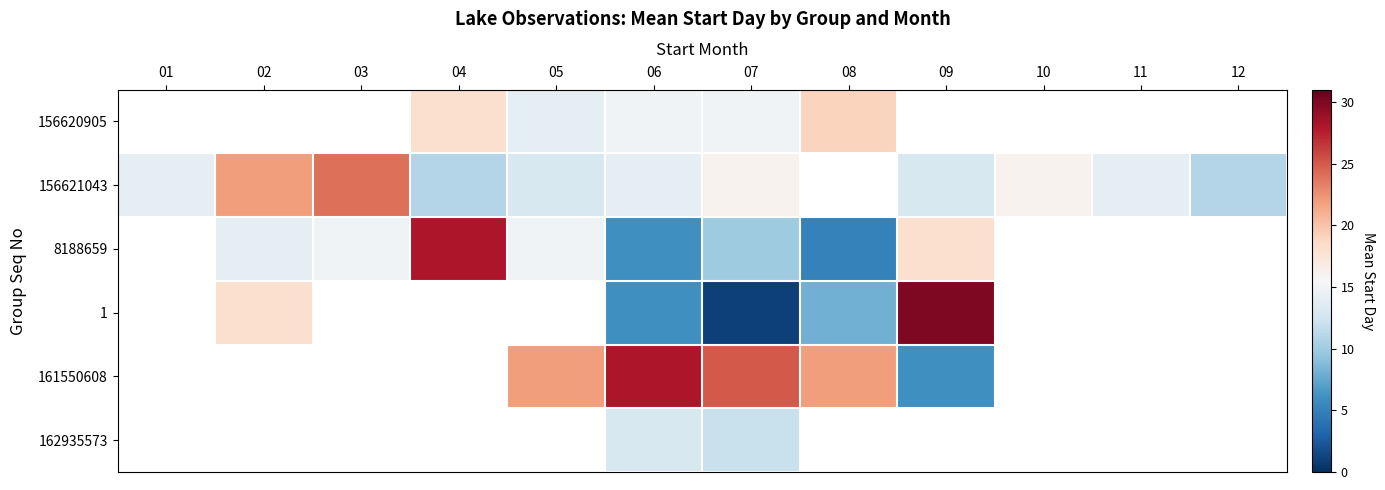

How many data points in 1 are less than 6?

1